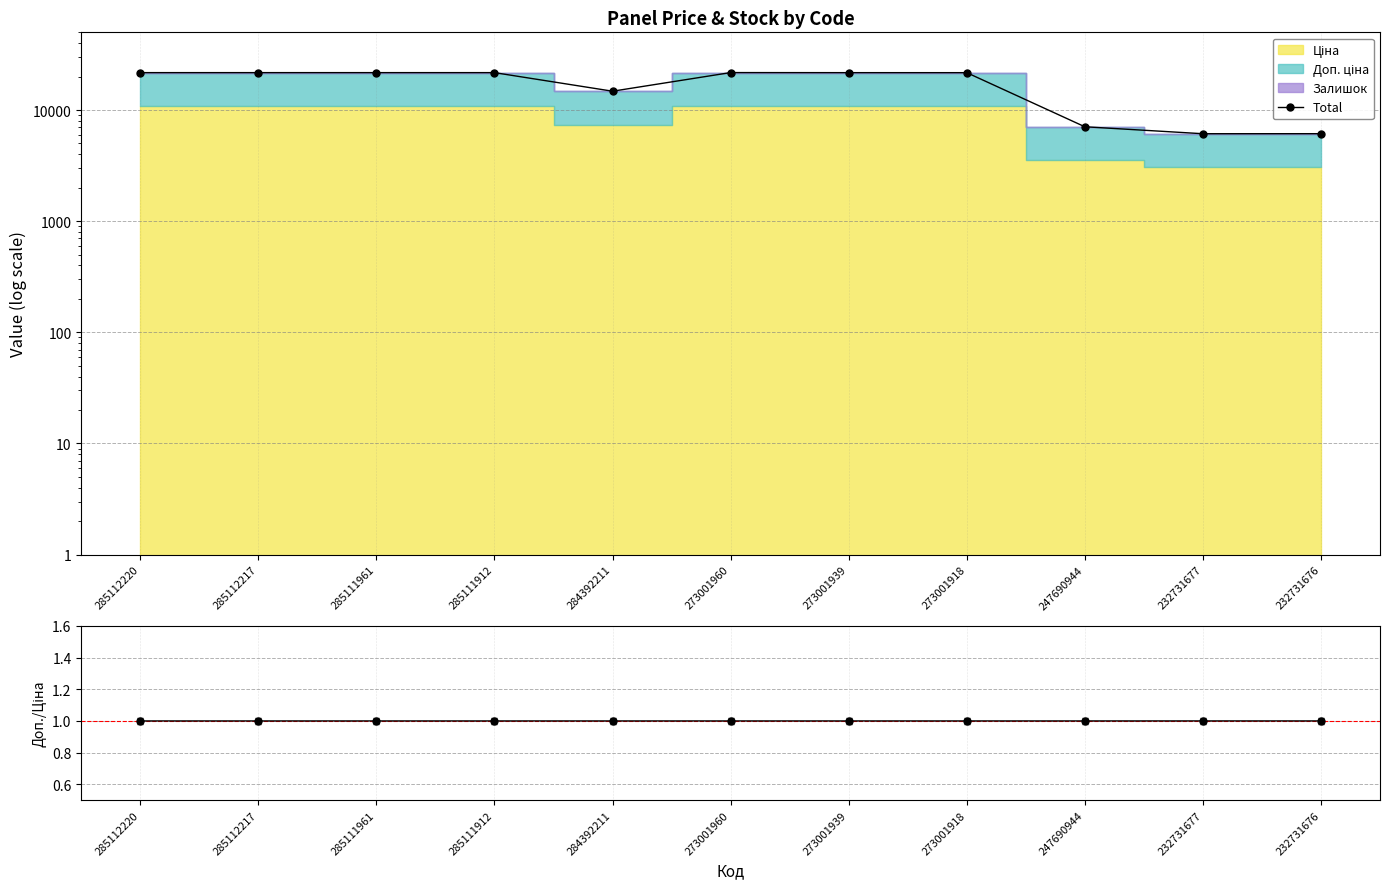

What is the smallest value displayed?

1.0